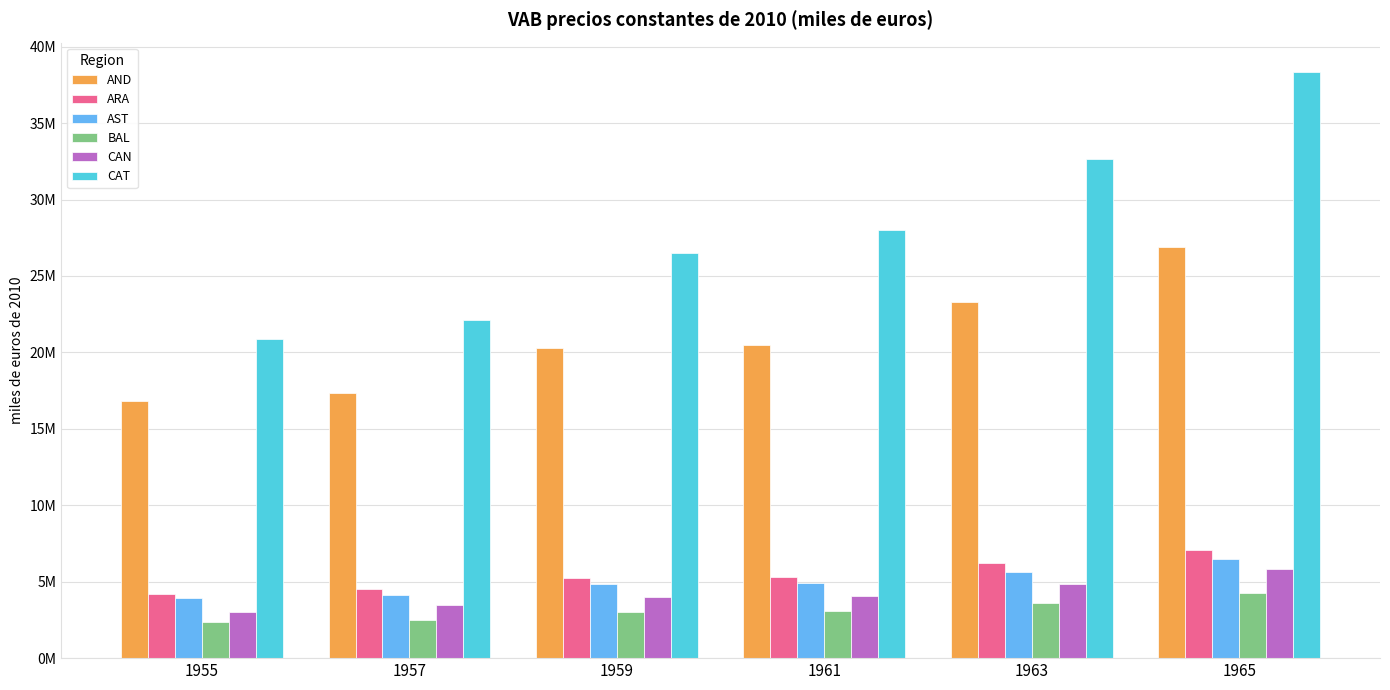

What are all the series names shown in the legend?

AND, ARA, AST, BAL, CAN, CAT